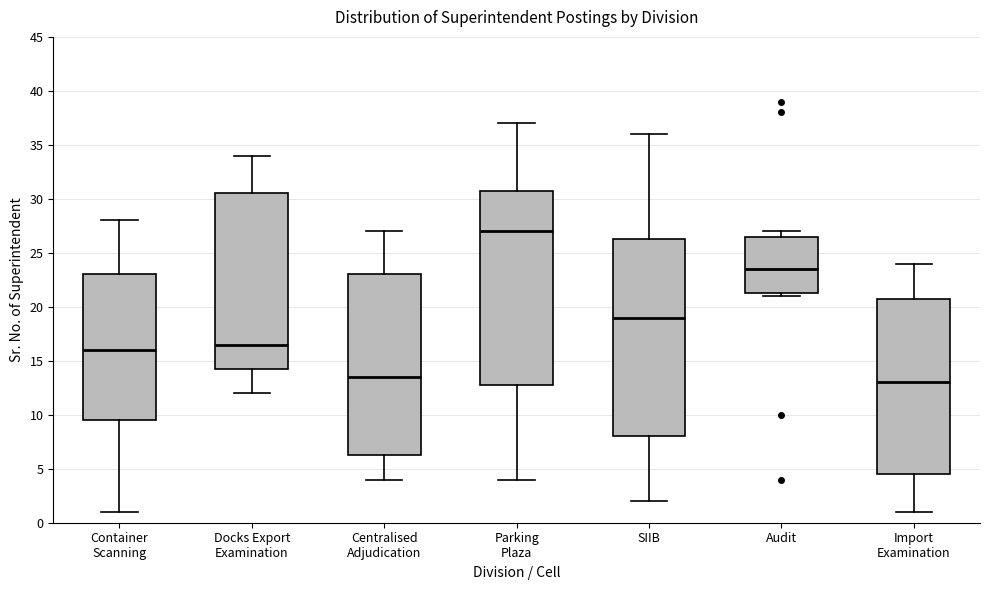

Reading left to right, transcribe this box plot: for each box, give where its median line is, the range the box spans, and where its two whiskers end, as read against the y-axis. The values are not printed on the chart, so give them approximately, as read against the axis.

Container Scanning: median 16.0, box 9.5 to 23.0, whiskers 1.0 to 28.0
Docks Export Examination: median 16.5, box 14.5 to 30.5, whiskers 12.0 to 34.0
Centralised Adjudication: median 13.5, box 6.5 to 23.0, whiskers 4.0 to 27.0
Parking Plaza: median 27.0, box 13.0 to 31.0, whiskers 4.0 to 37.0
SIIB: median 19.0, box 8.0 to 26.5, whiskers 2.0 to 36.0
Audit: median 23.5, box 21.5 to 26.5, whiskers 21.0 to 27.0
Import Examination: median 13.0, box 4.5 to 21.0, whiskers 1.0 to 24.0